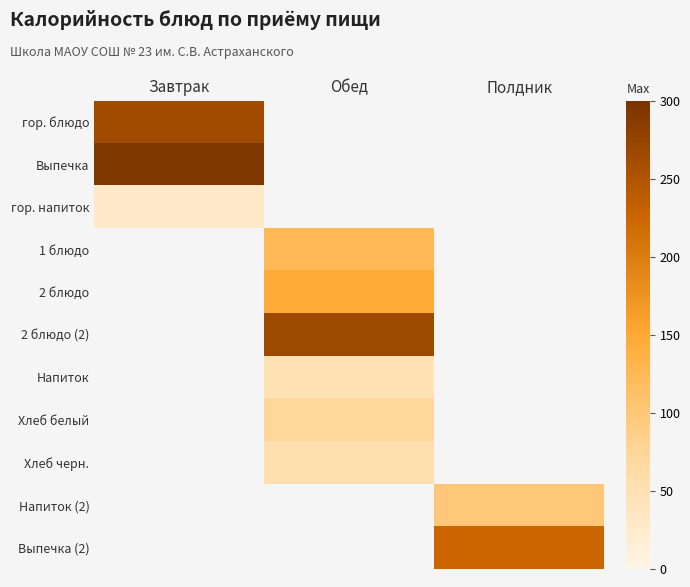

How many series are shown in this chart?

11